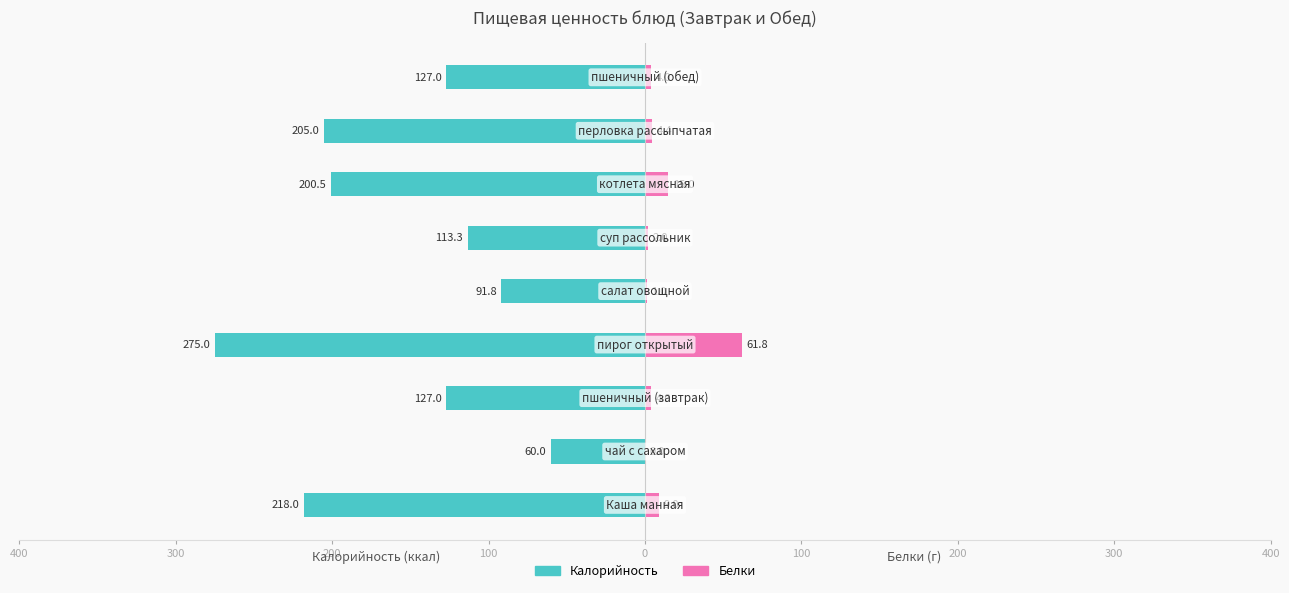

How many data points in Калорийность are less than -127?

4